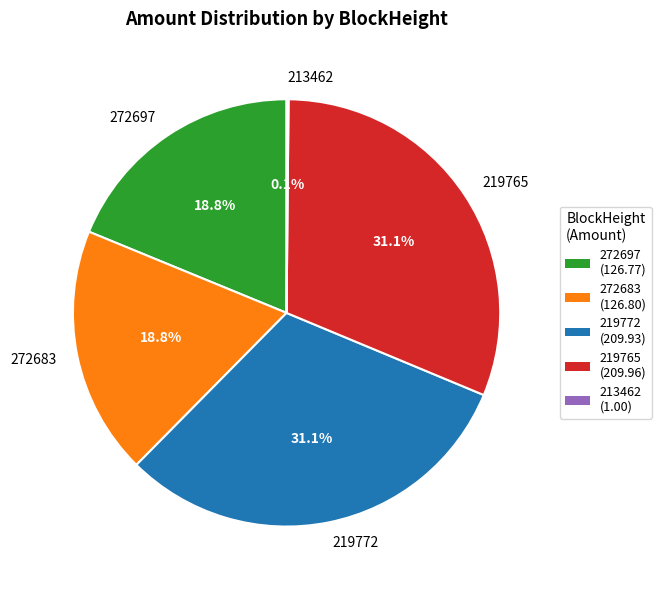

Combined, what portion of the pie is 272697 and 219765?

49.9%